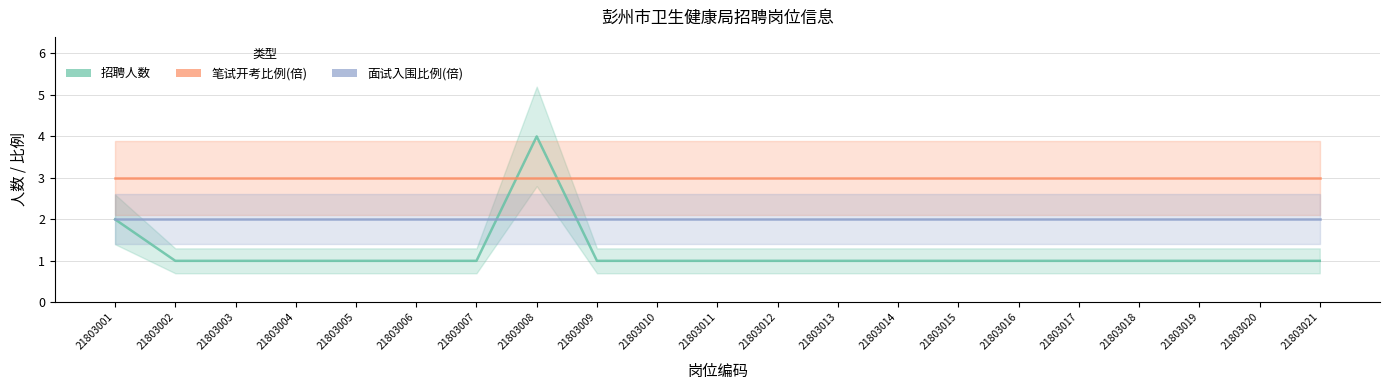

Is the value of 笔试开考比例(倍) at 21803016 greater than the value of 招聘人数 at 21803001?

Yes